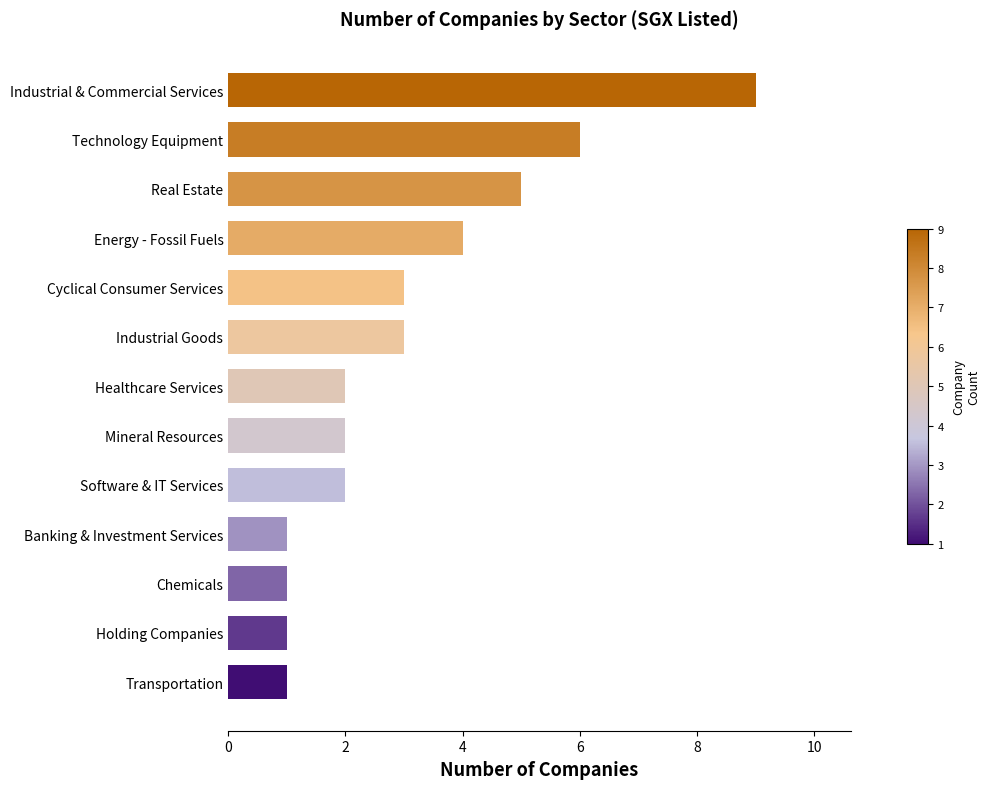

What is the average value?

3